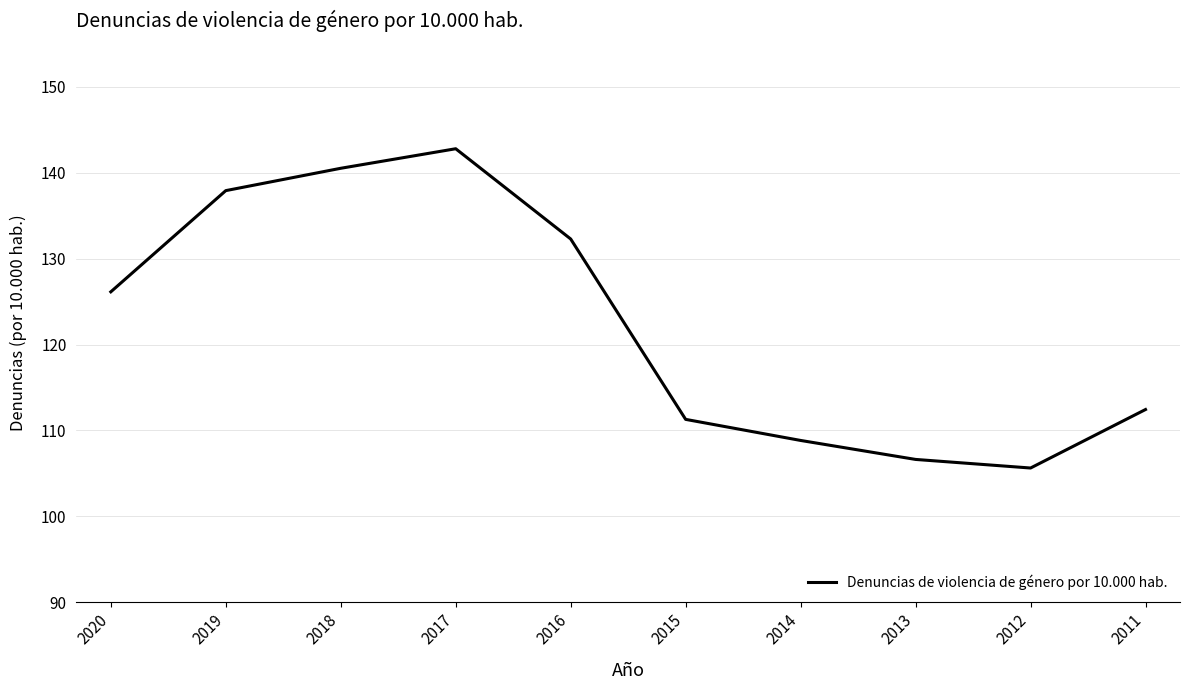

How many distinct data groups are displayed?

1